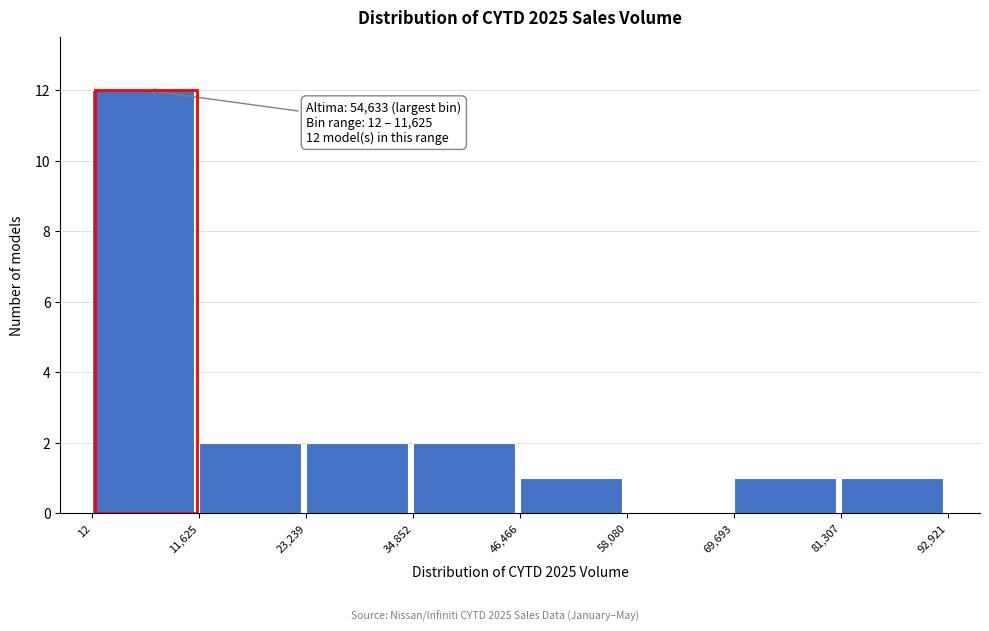

Which range on the x-axis has the tallest bar?

12 to 11,625